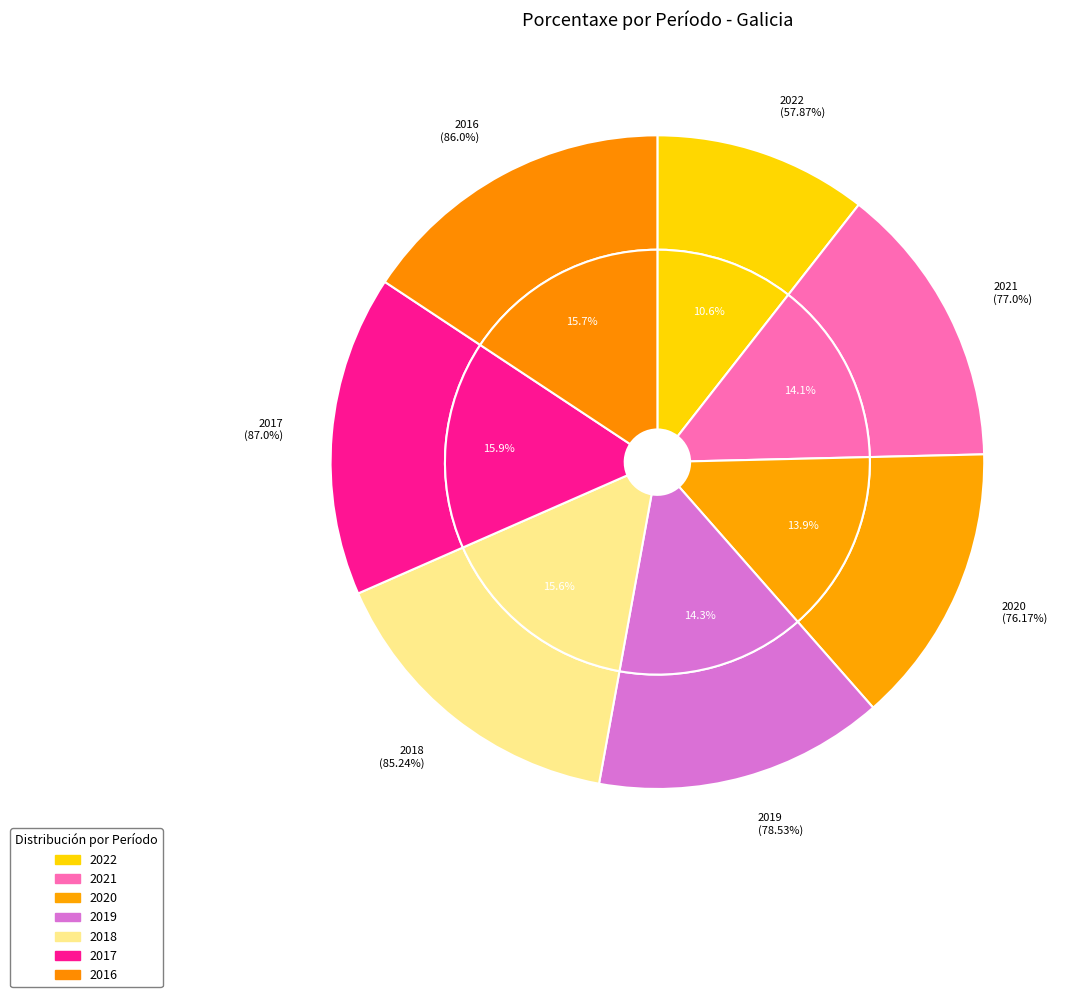

How many segments does this pie chart have?

7